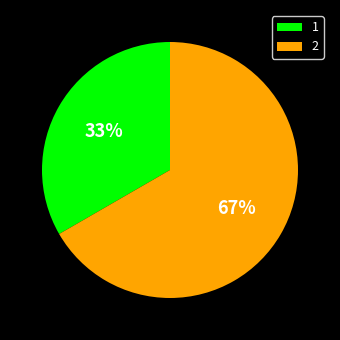

To the nearest percent, what is the combined percentage of 2 and 1?

100%